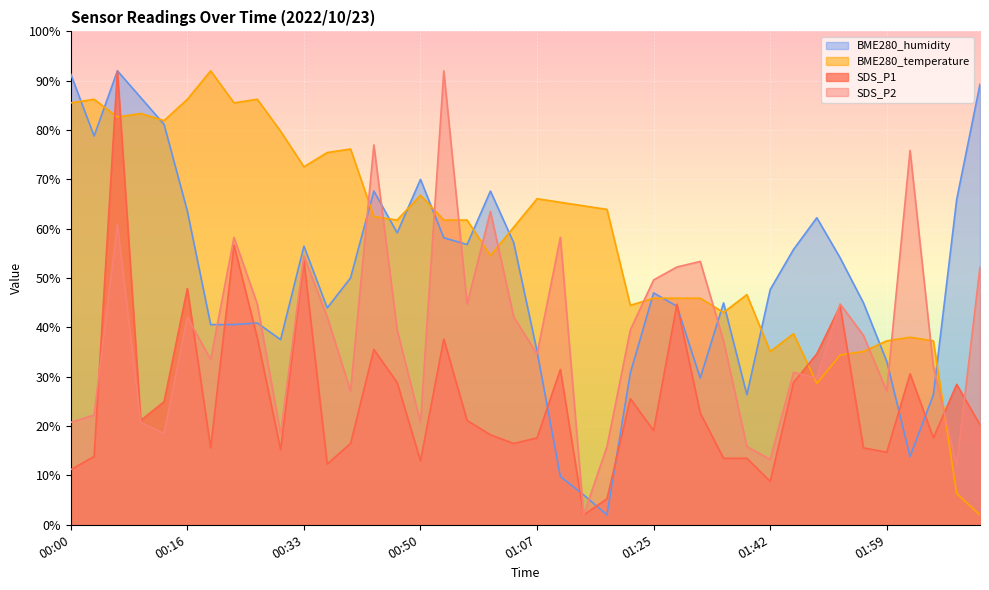

What is the value of the SDS_P2 point at the 14th from the left?

77.0